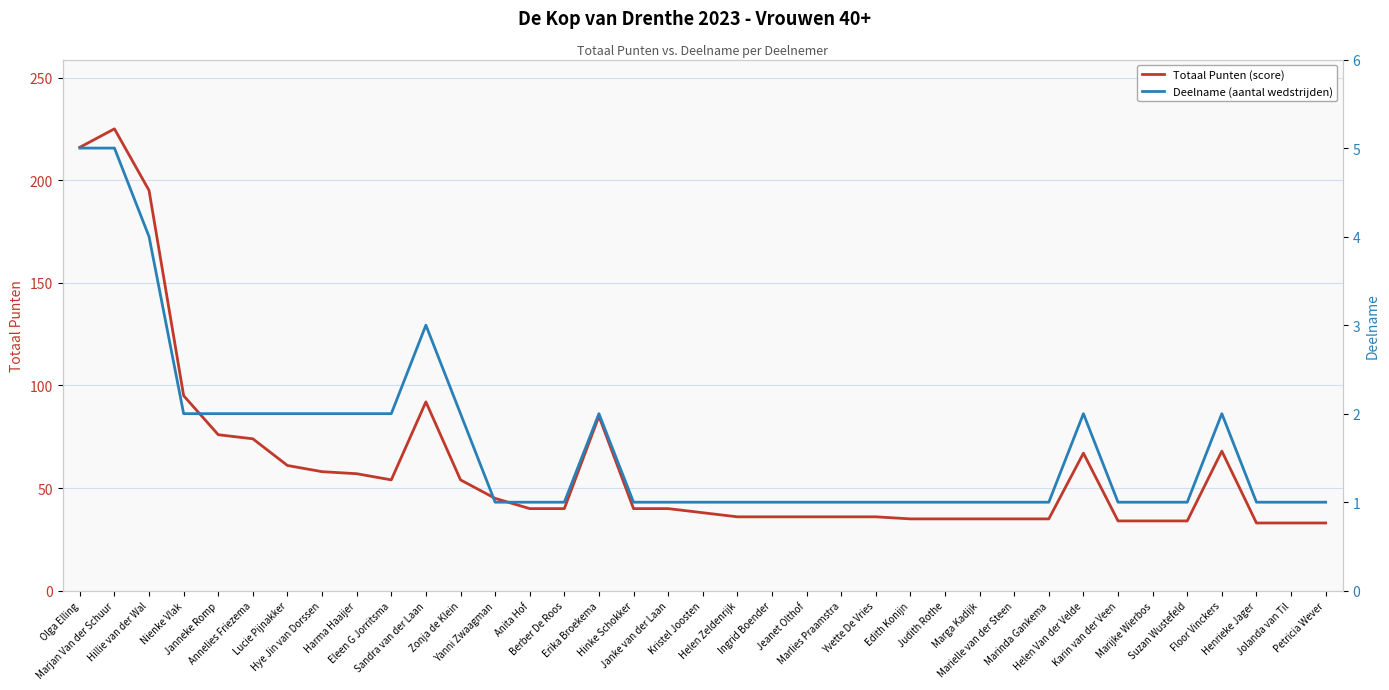

Where is the first local maximum for Totaal Punten (score)?

Marjan Van der Schuur